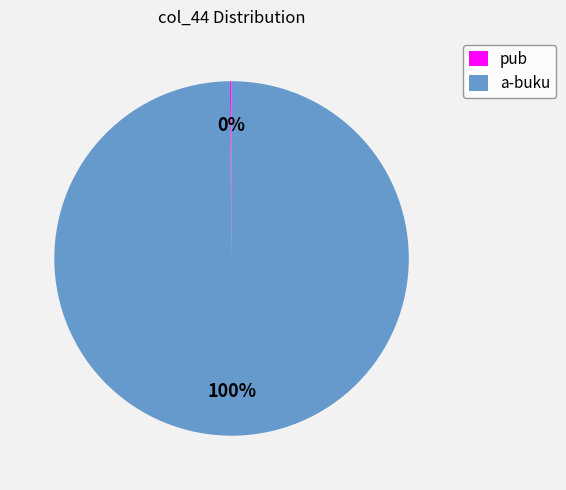

To the nearest percent, what percentage of the pie is a-buku?

100%